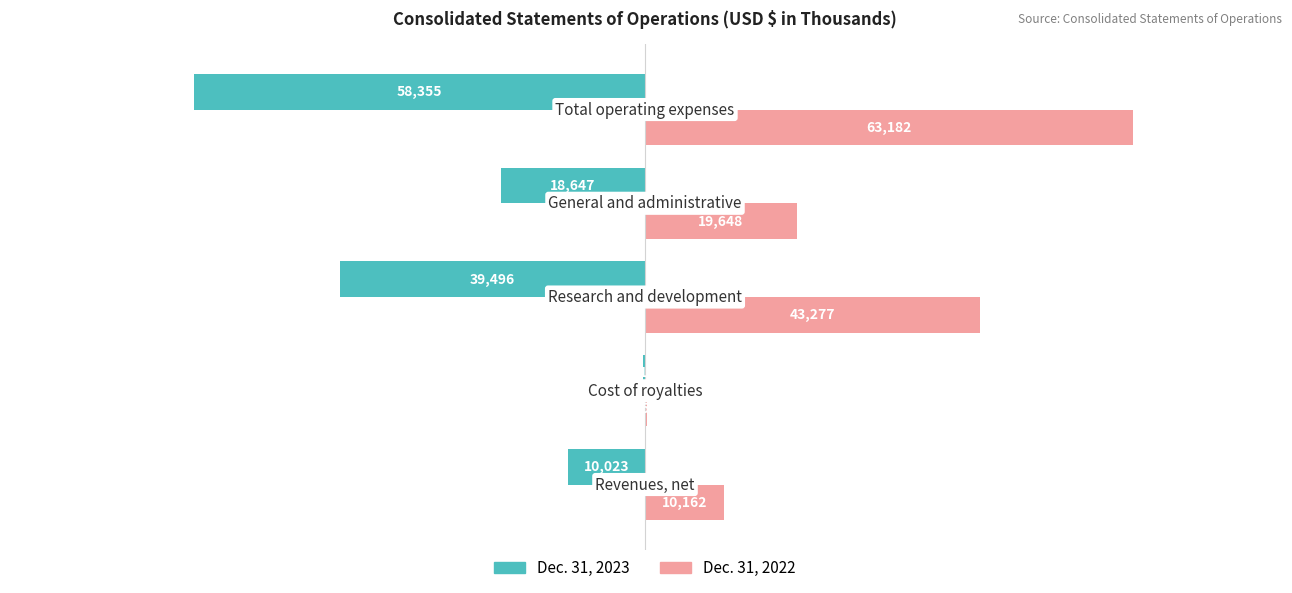

Which series has the largest total across all categories?

Dec. 31, 2022